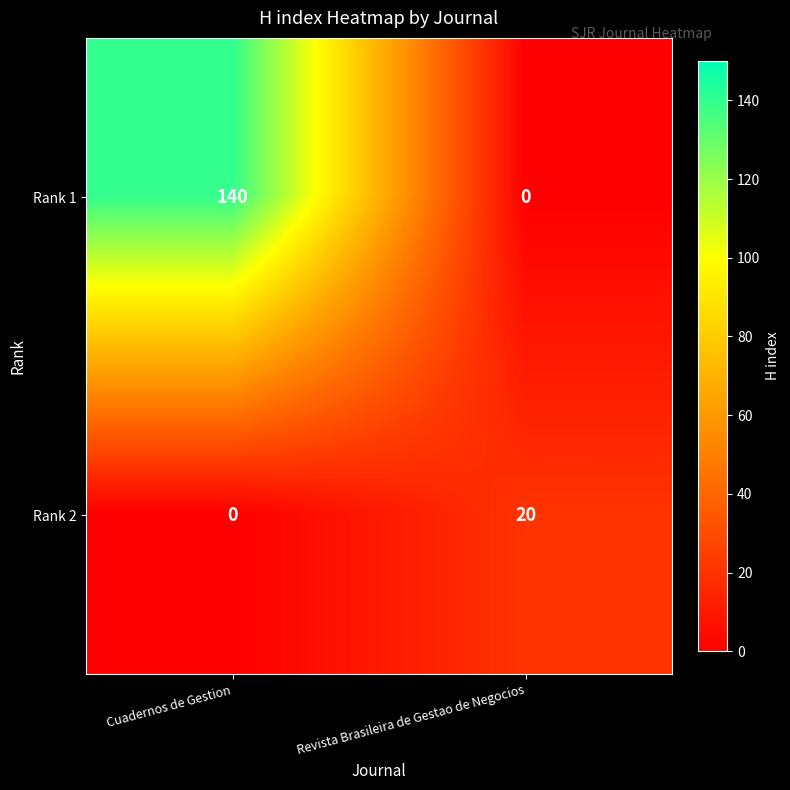

The Rank 2 series shows 20 at Revista Brasileira de Gestao de Negocios. True or false?

True